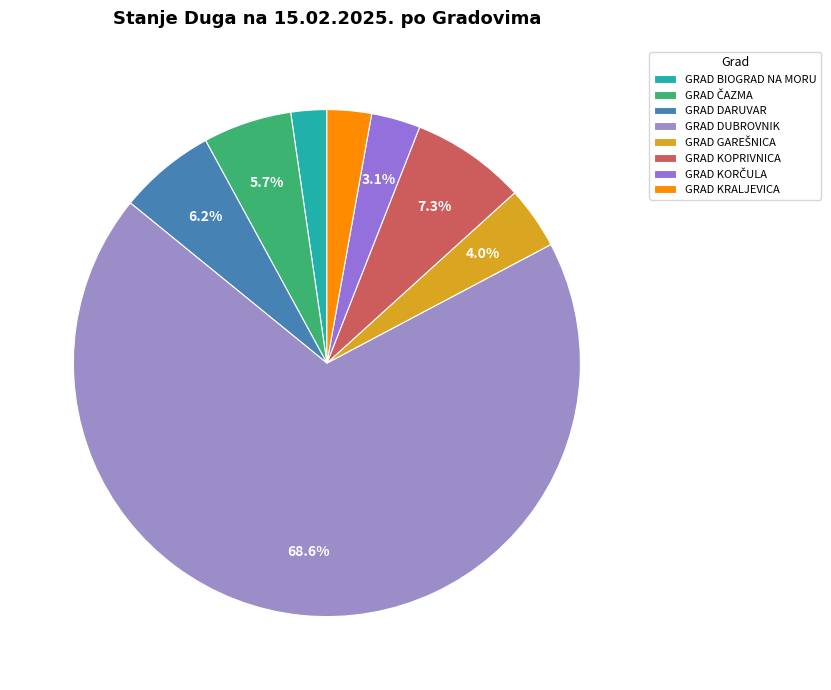

Count the number of slices in the pie.

8